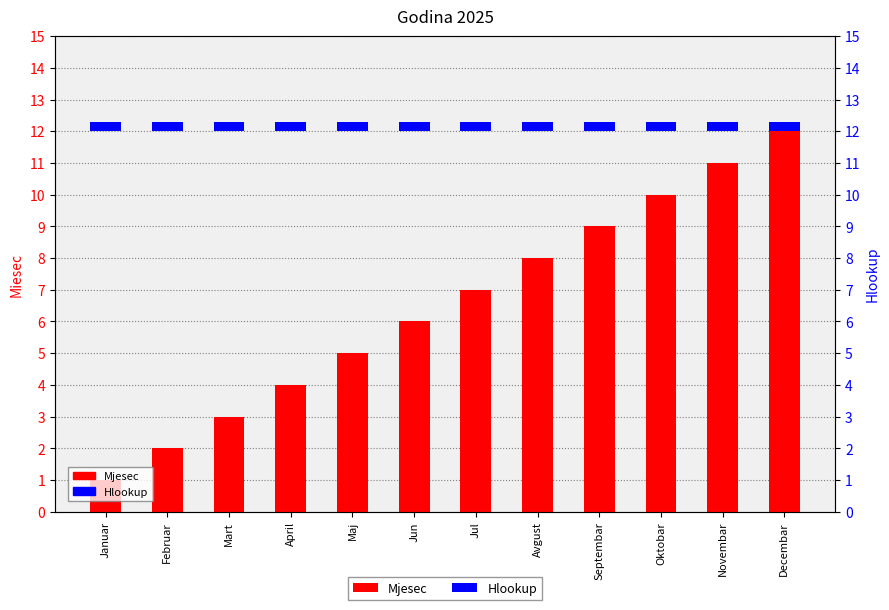

Is the value of Hlookup at Februar greater than the value of Mjesec at Mart?

No